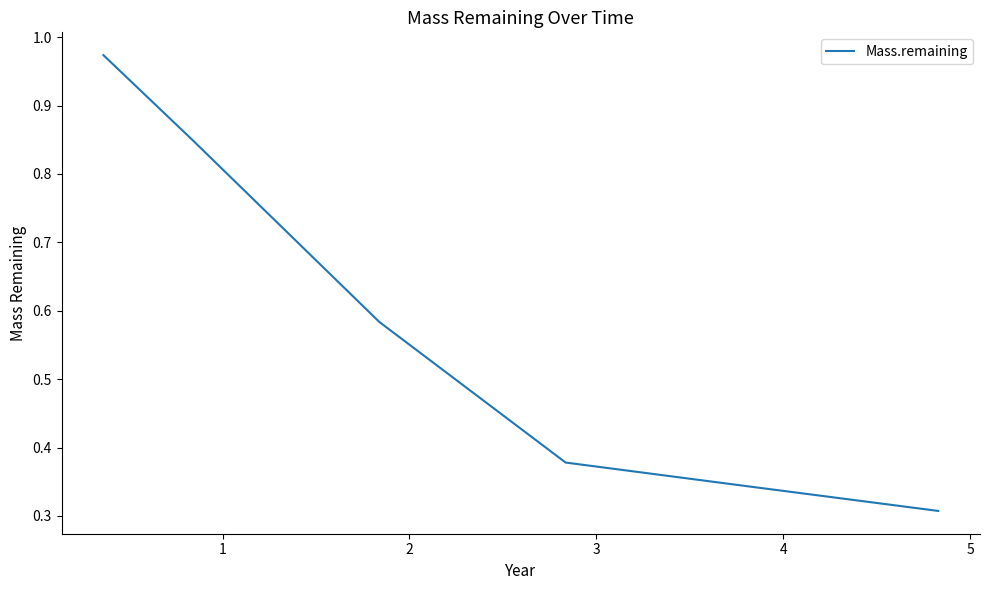

What is the sum of all values?

3.4